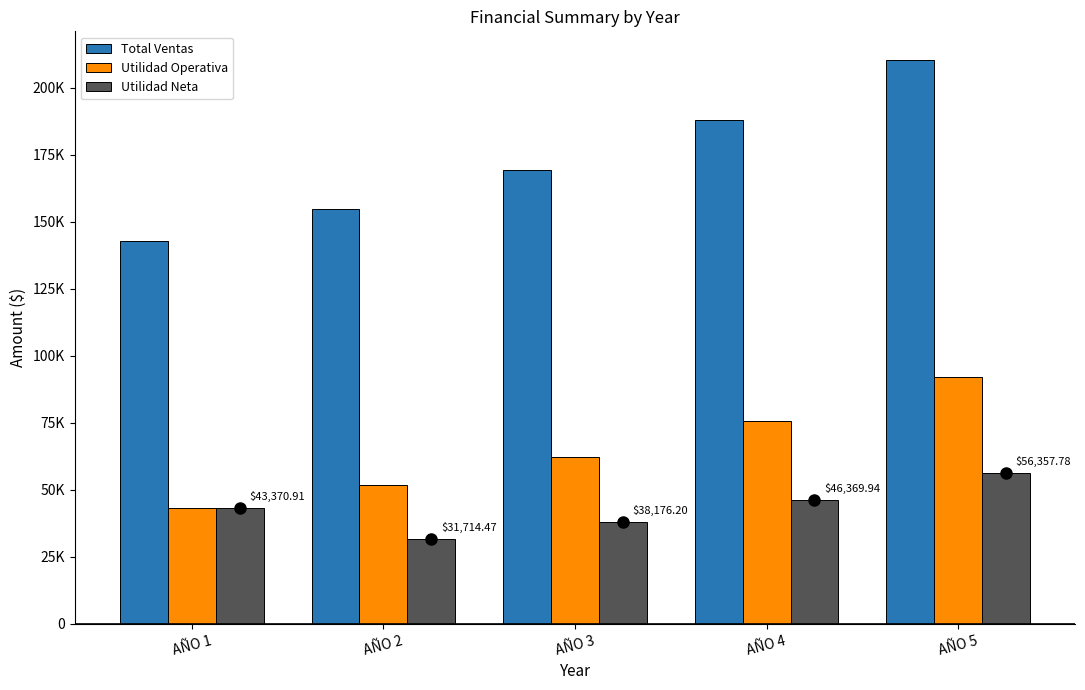

Reading left to right, list all the values displayed in this chart.

Total Ventas: 142920.0	154653.7	169314.9	187905.7	210567.1
Utilidad Operativa: 43370.9	51821.0	62379.4	75767.9	92087.9
Utilidad Neta: 43370.9	31714.5	38176.2	46369.9	56357.8